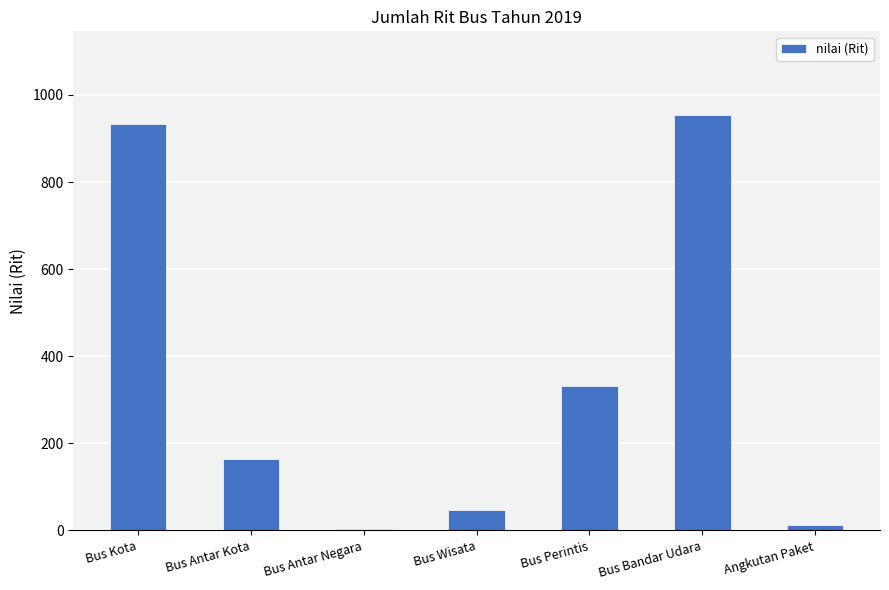

What is the difference between the values at Bus Kota and Bus Antar Kota?

769